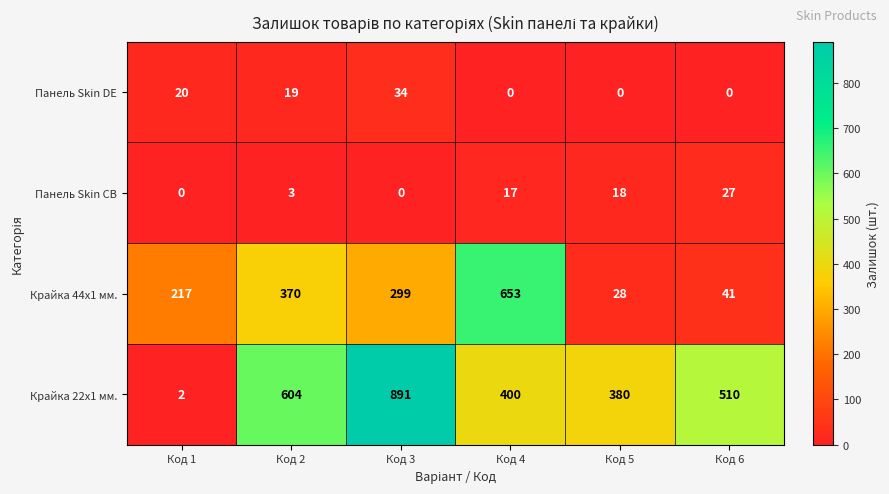

What is the maximum value shown in the chart?

891